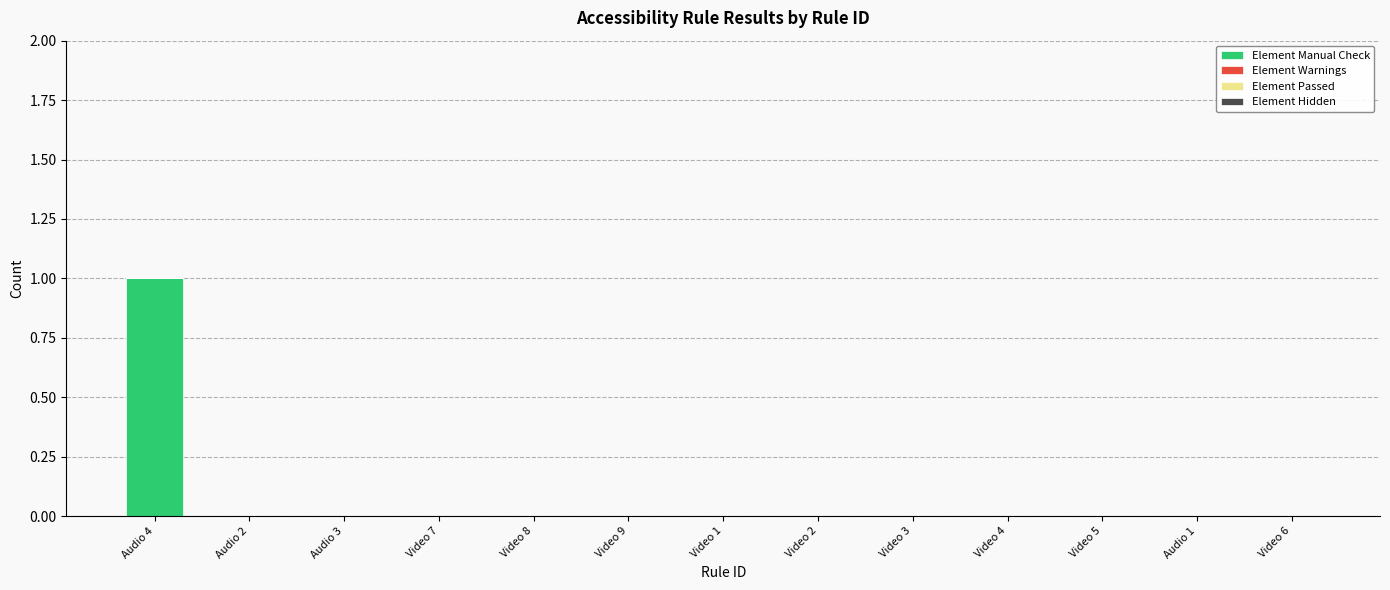

Which category has the highest value across all series?

Audio 4